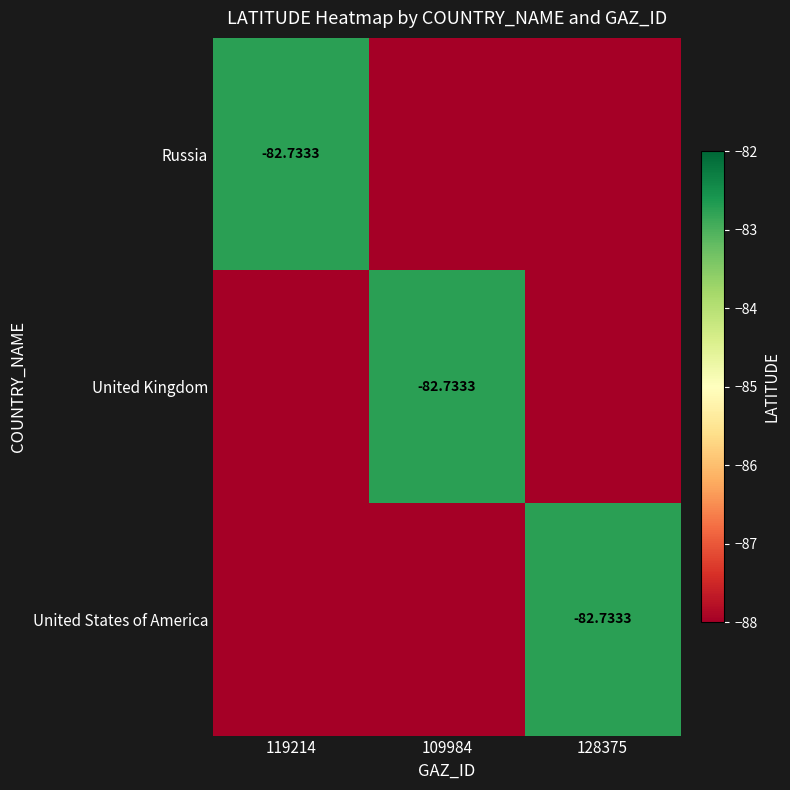

How many categories are shown in the chart?

3